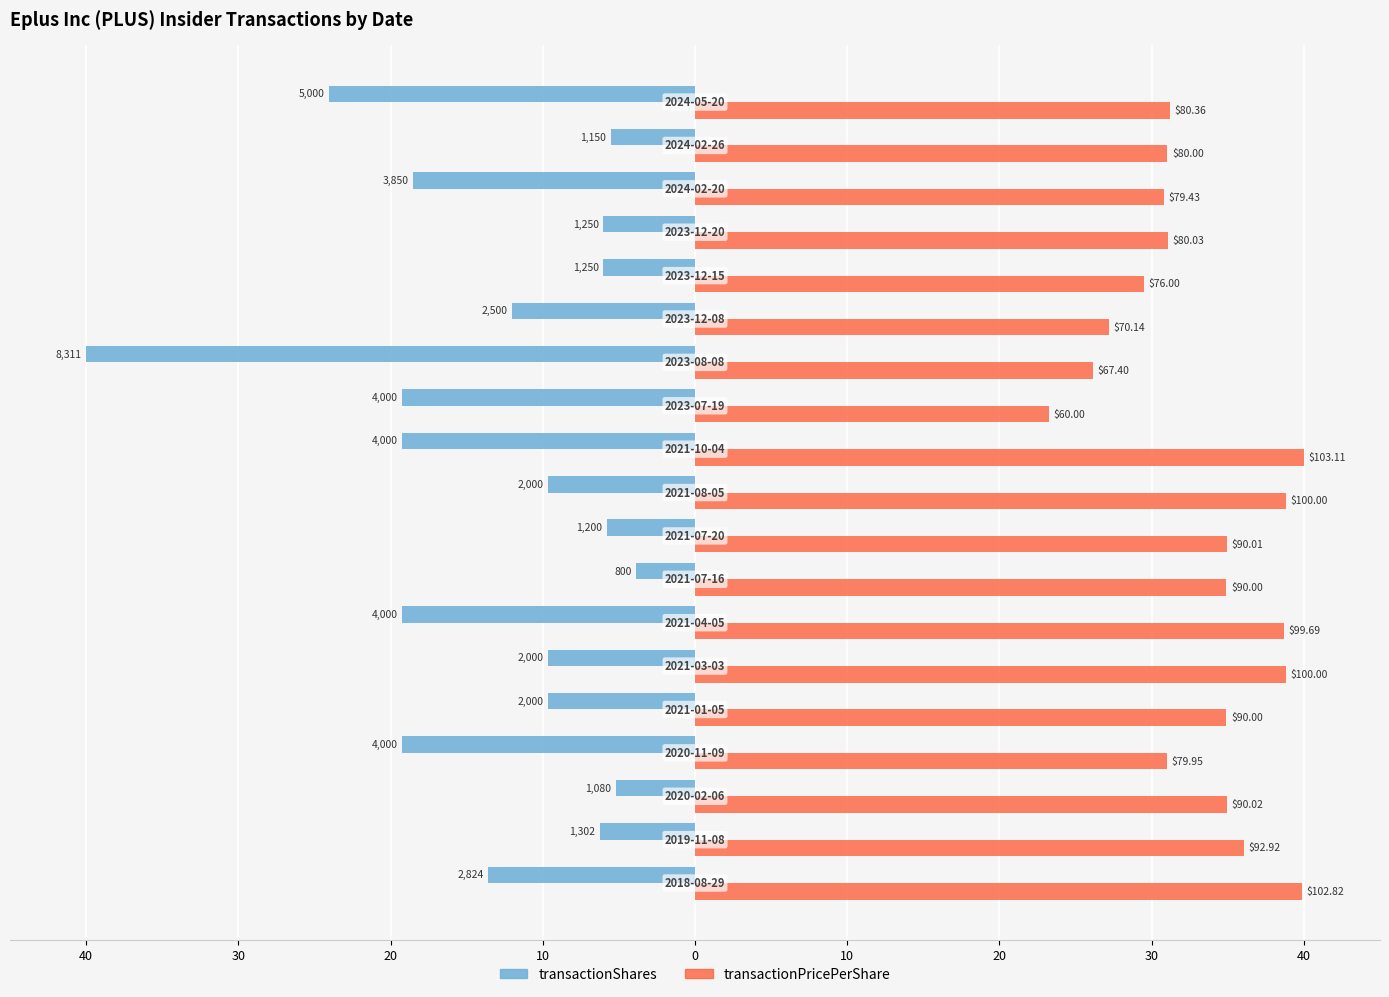

What are all the series names shown in the legend?

transactionShares, transactionPricePerShare